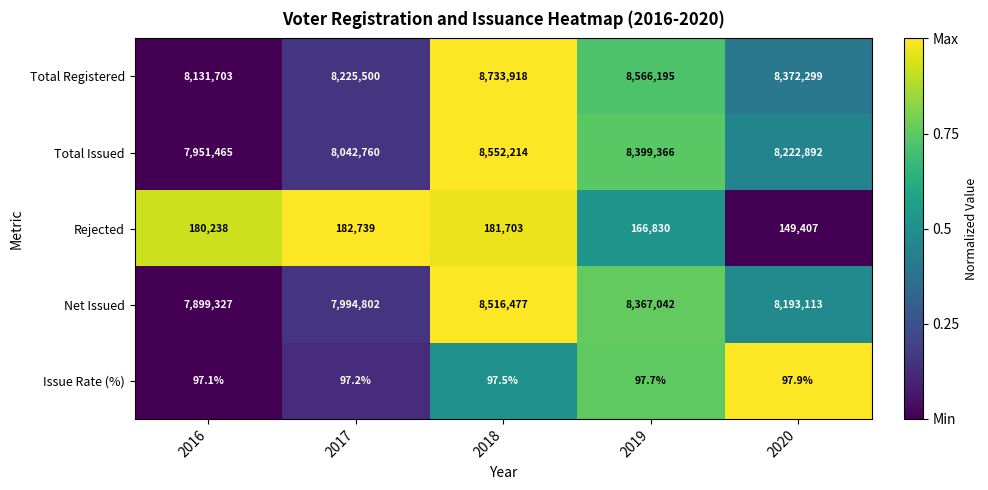

Count the Total Registered values in the range 8225500 to 8566195.

3